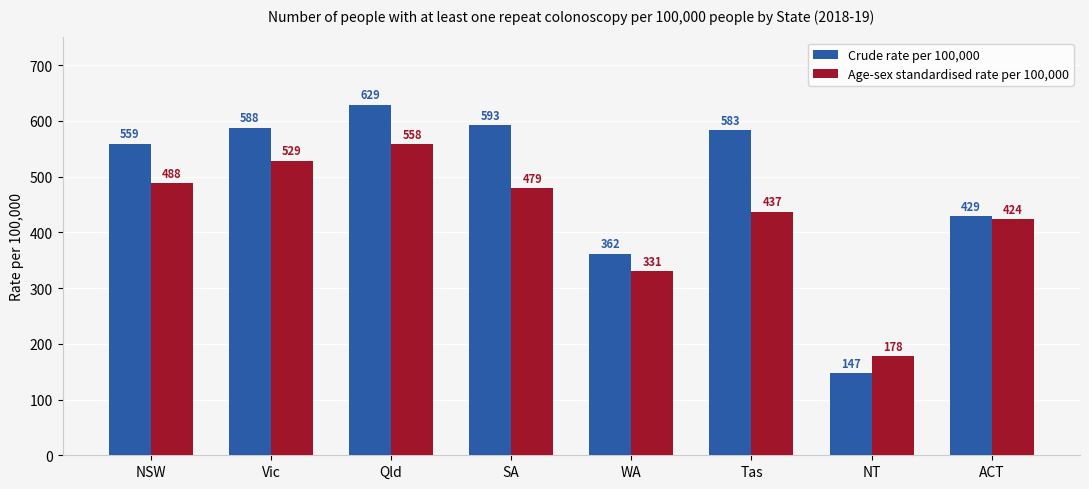

Rank the series by their maximum value, from lowest to highest.

Age-sex standardised rate per 100,000, Crude rate per 100,000